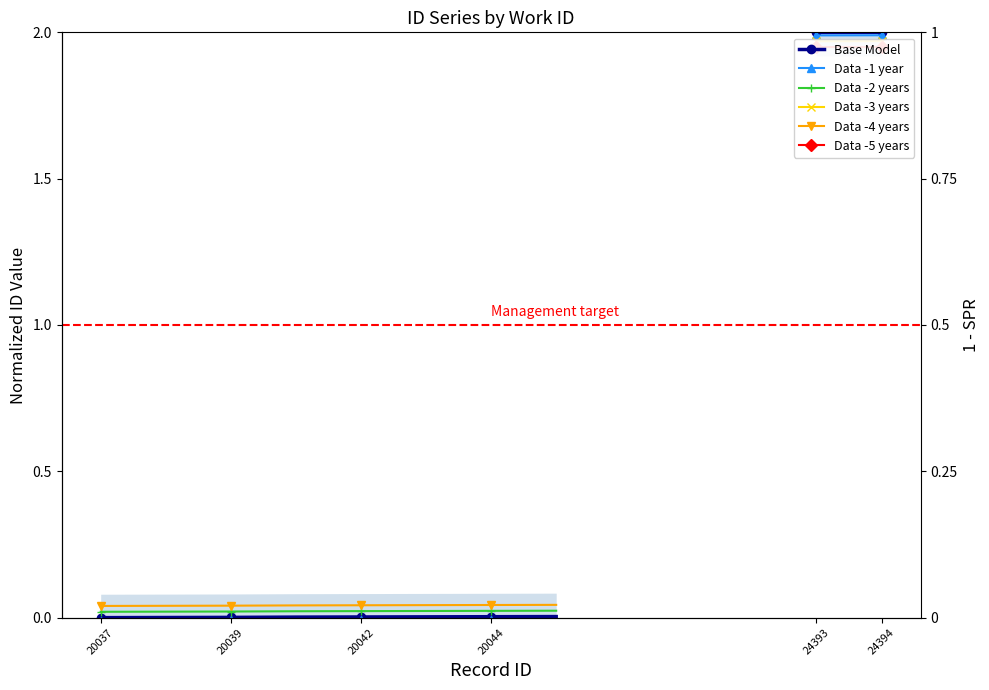

True or false: Base Model and Data -4 years cross at least once.

False